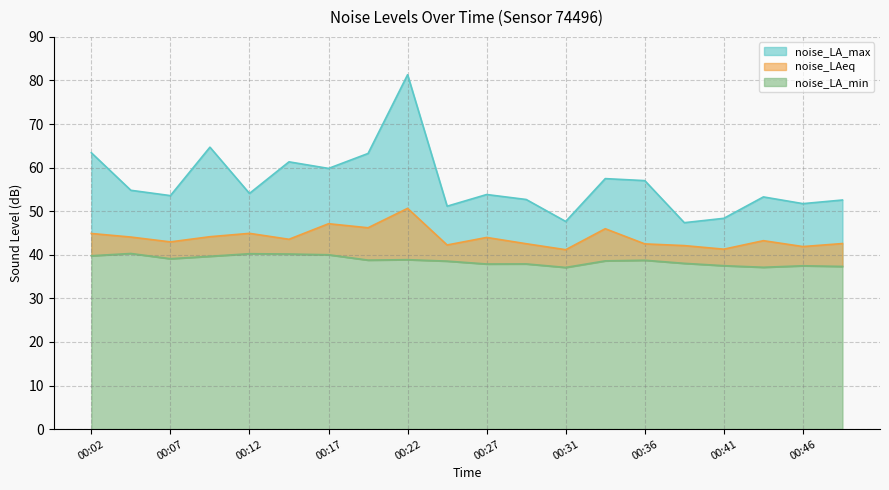

True or false: noise_LA_min has a value of 38.0 at 00:39.

True